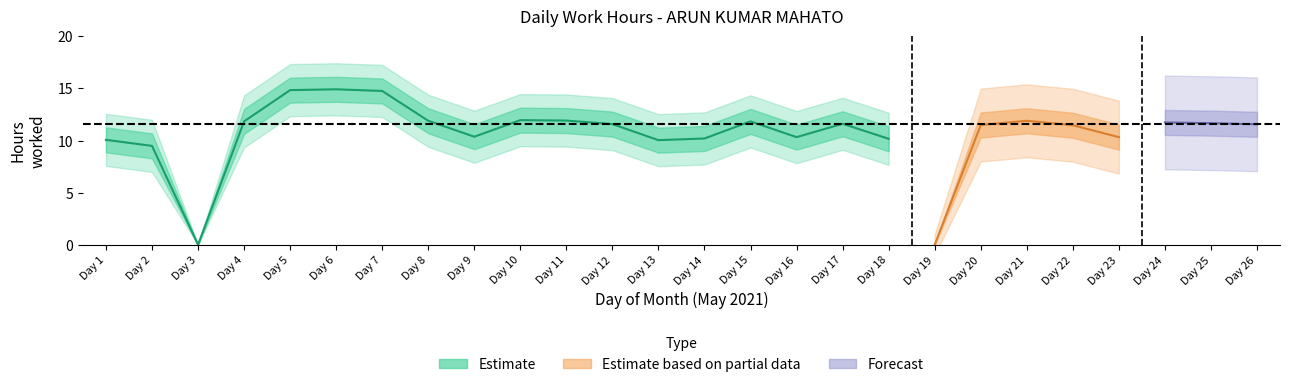

Rank the categories by value from lowest to highest.

3, 19, 2, 13, 1, 18, 14, 16, 23, 9, 22, 20, 26, 12, 17, 25, 24, 4, 15, 8, 21, 11, 10, 7, 5, 6